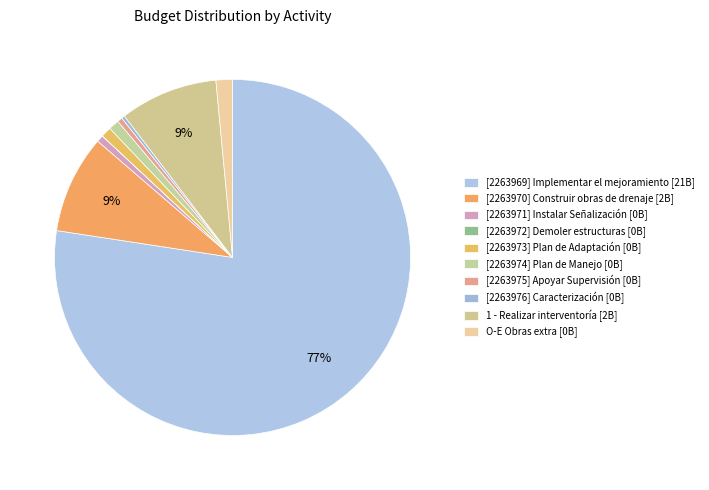

To the nearest percent, what is the average slice percentage?

10%